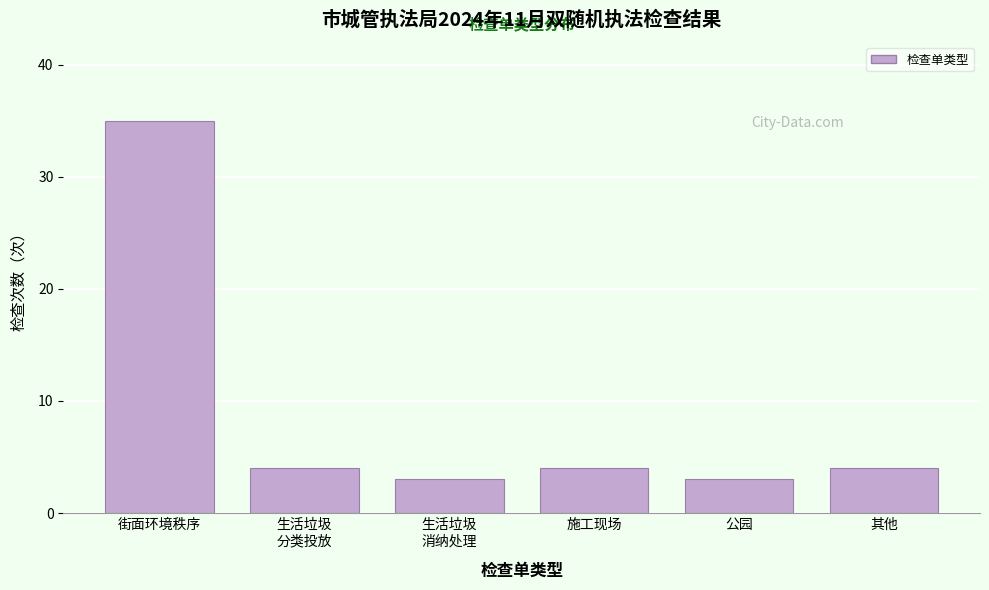

Reading left to right, list all the values displayed in this chart.

35	4	3	4	3	4